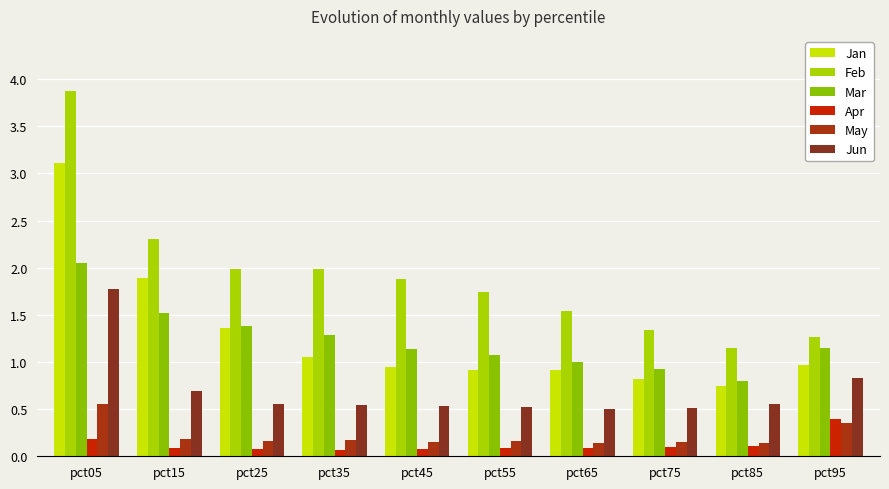

What is the difference between the maximum and minimum values in the Feb series?

2.7